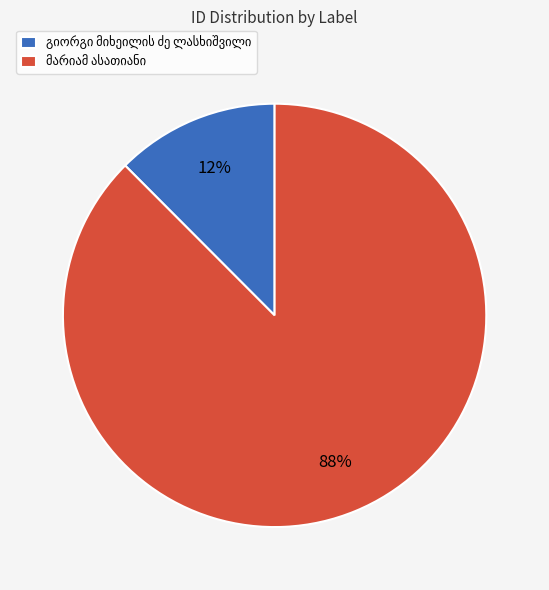

To the nearest percent, what is the average slice percentage?

50%